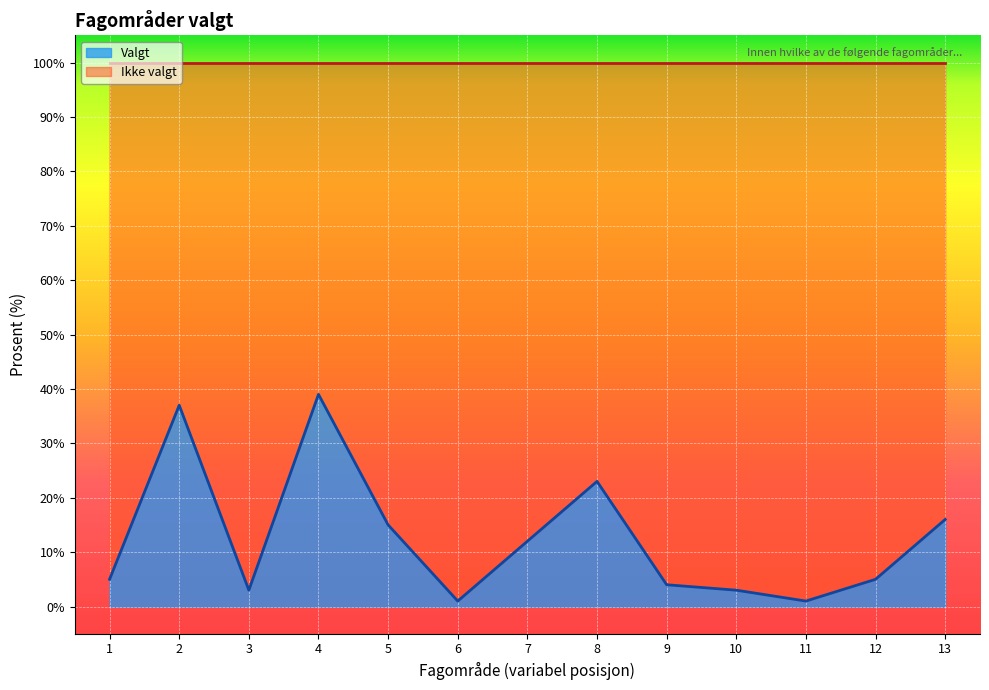

How many lines are shown in the chart?

2